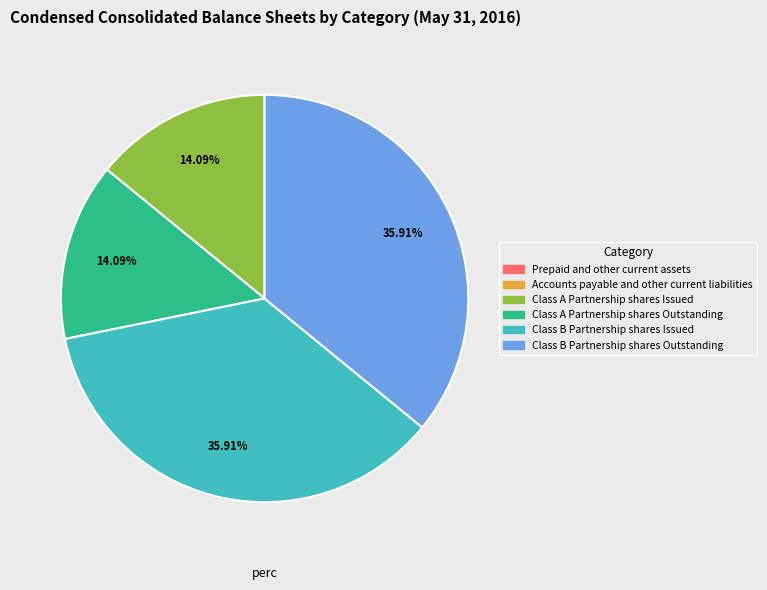

To the nearest percent, what is the difference between the largest and smallest slice percentages?

36%